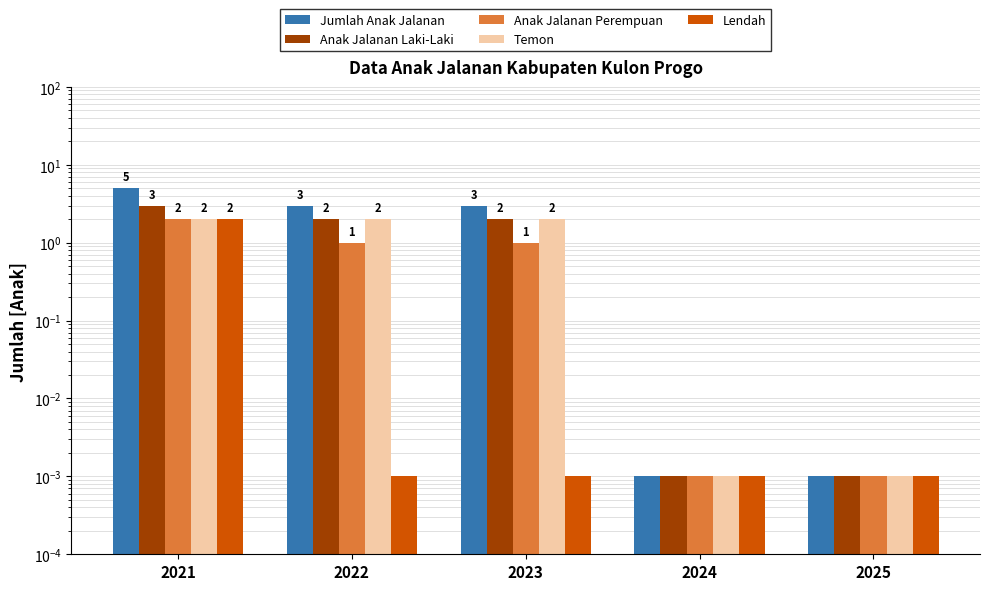

What is the value of the Jumlah Anak Jalanan bar at the 2nd from the left?

3.0